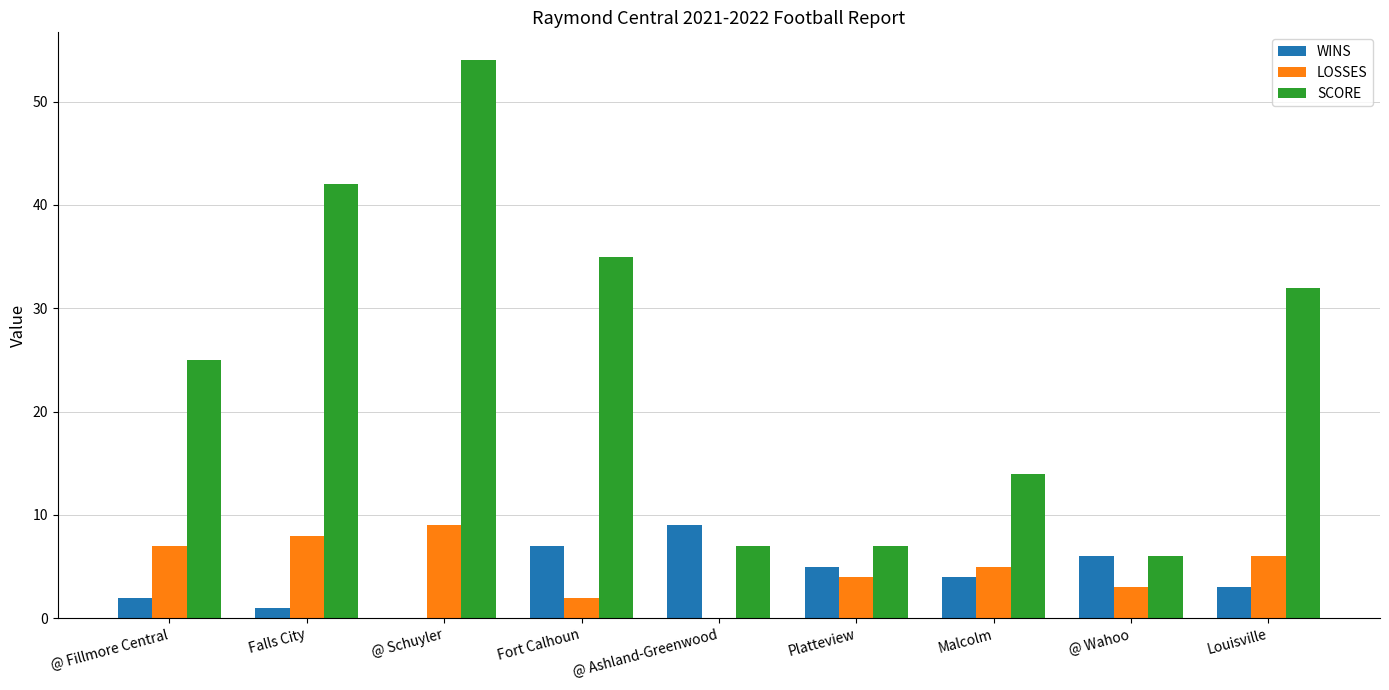

What is the spread (max minus min) of values at Falls City?

41